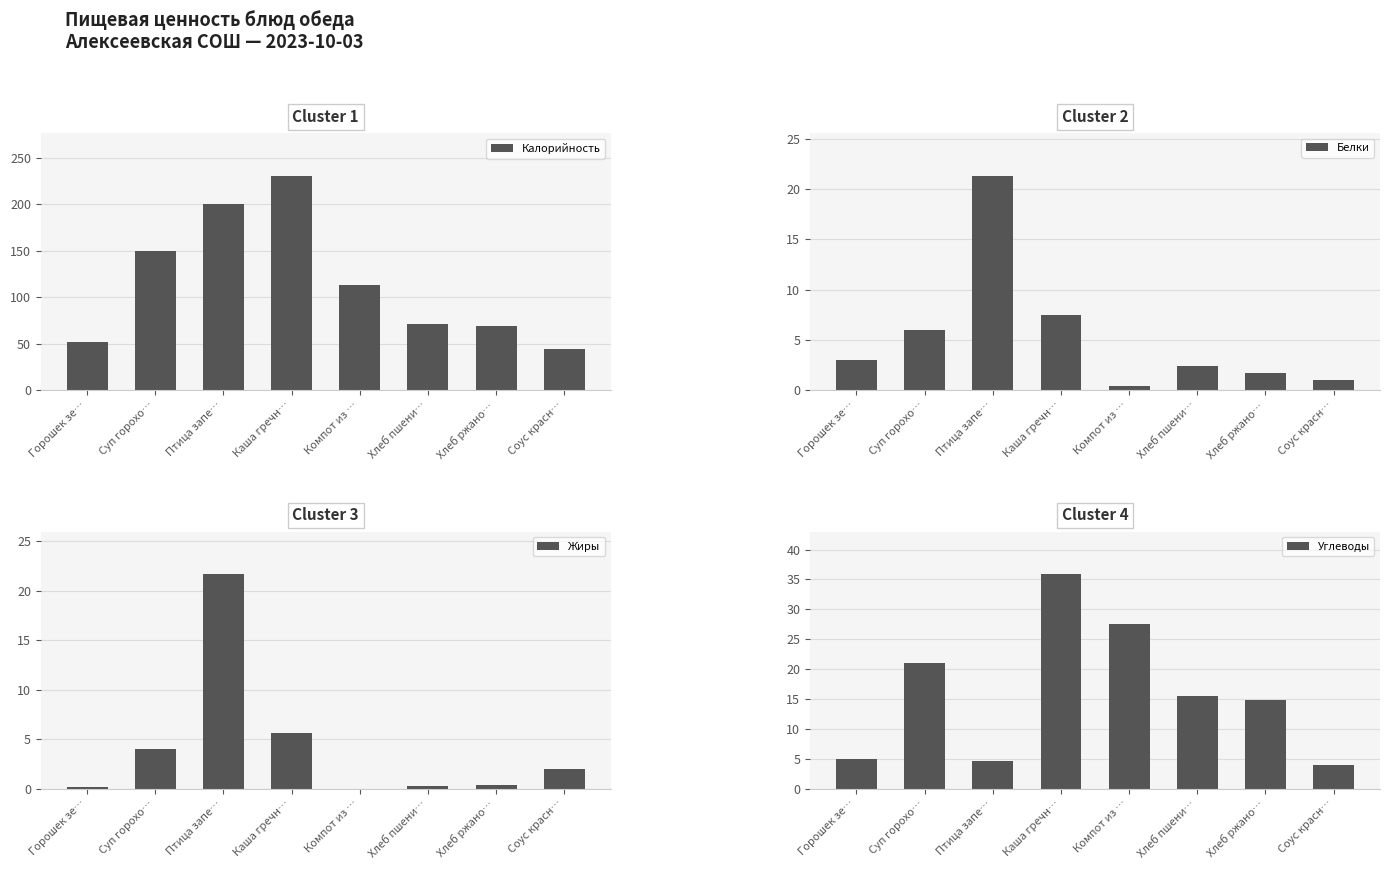

True or false: Углеводы has a value of 5.1 at Хлеб пшени….

False